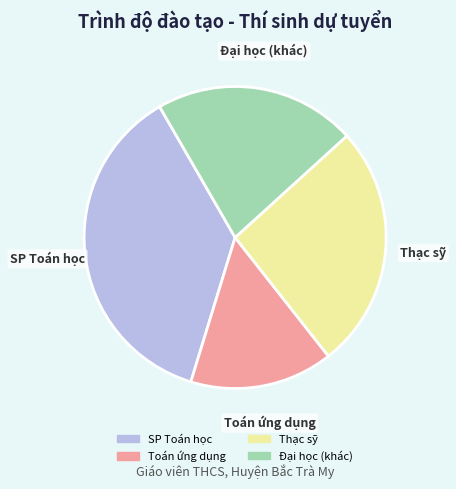

Is there any slice that represents more than half of the pie?

No